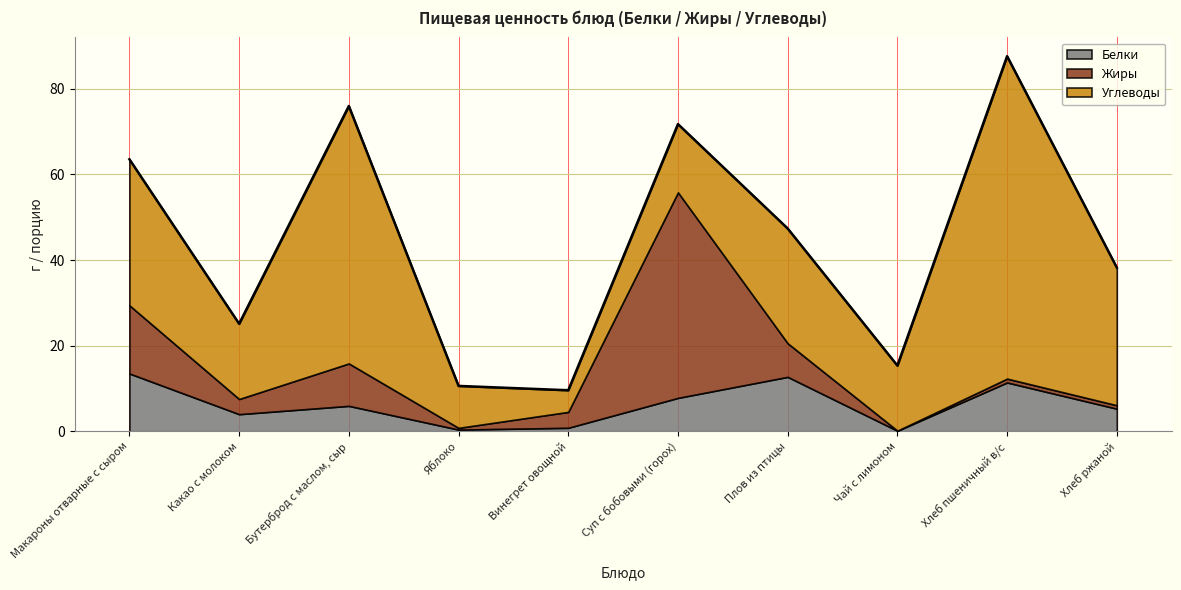

Where is the first local minimum for Белки?

Какао с молоком